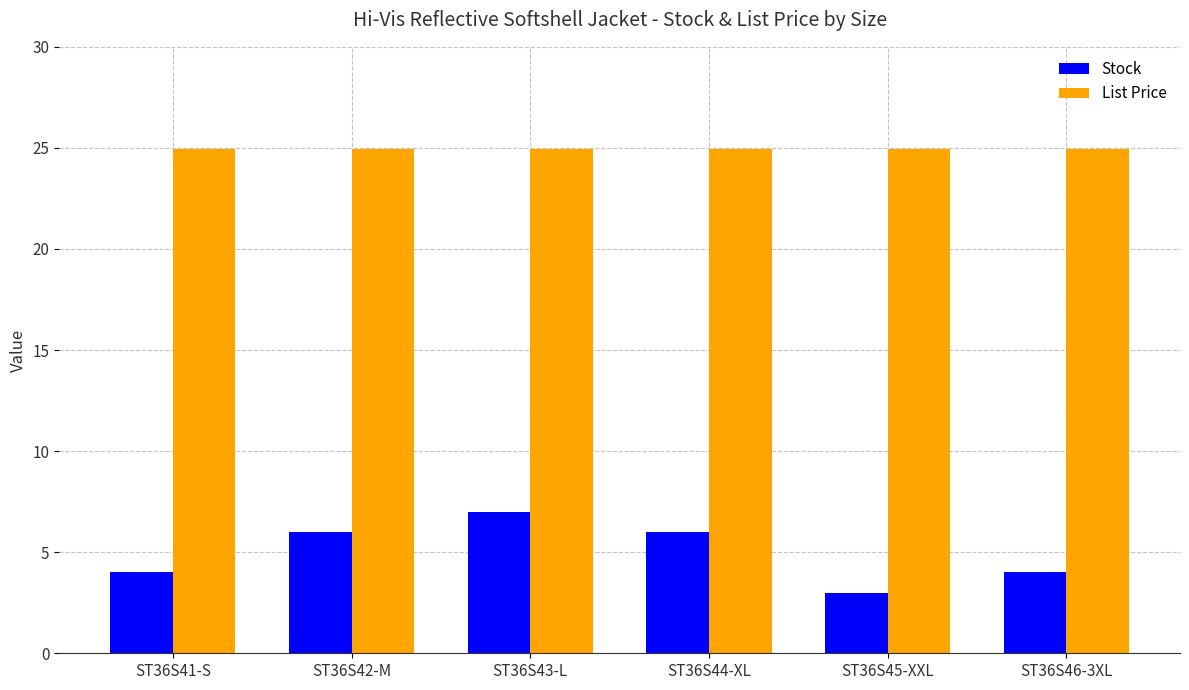

What position from the right is ST36S42-M?

5